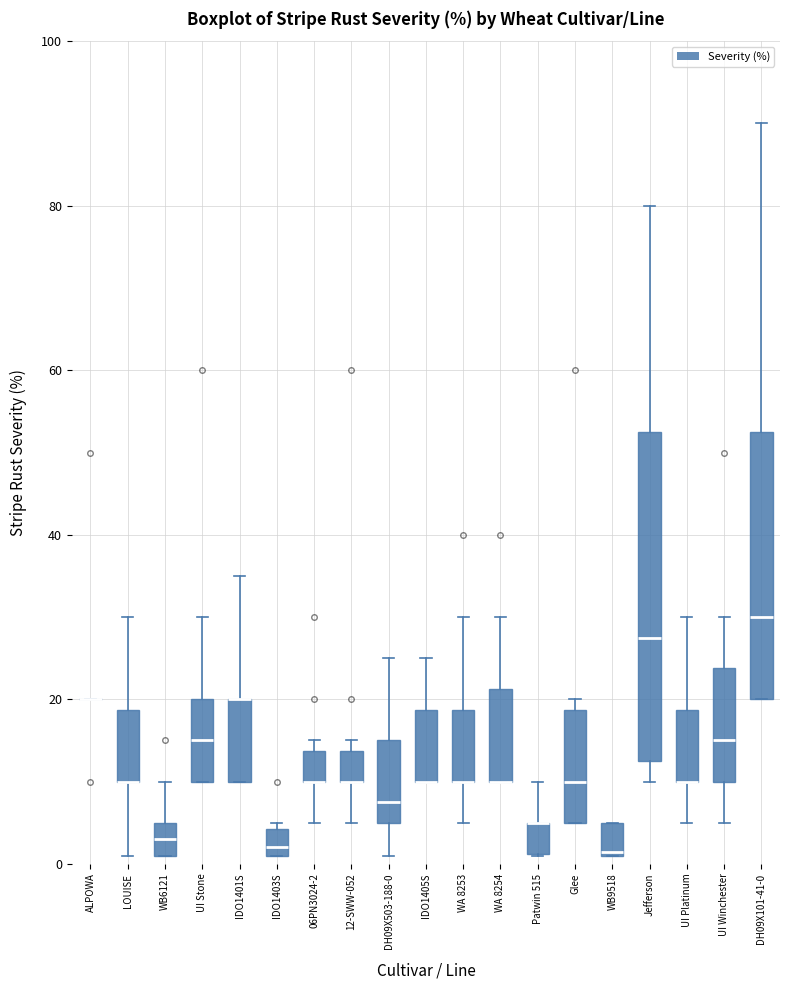

Reading left to right, read every box against the y-axis: the position of its median line, the range the box covers, and the ends of its whiskers. The values are not printed on the chart, so give them approximately, as read against the axis.

ALPOWA: box collapsed to a line at 20, whiskers 20 to 20
LOUISE: median 10 (drawn on the box's lower edge), box 10 to 18, whiskers 2 to 30
WB6121: median 4, box 2 to 6, whiskers 2 to 10
UI Stone: median 16, box 10 to 20, whiskers 10 to 30
IDO1401S: median 20 (drawn on the box's upper edge), box 10 to 20, whiskers 10 to 36
IDO1403S: median 2 (just above the box's lower edge), box 2 to 4, whiskers 2 to 6
06PN3024-2: median 10 (drawn on the box's lower edge), box 10 to 14, whiskers 6 to 16
12-SWW-052: median 10 (drawn on the box's lower edge), box 10 to 14, whiskers 6 to 16
DH09X503-188-0: median 8, box 6 to 16, whiskers 2 to 26
IDO1405S: median 10 (drawn on the box's lower edge), box 10 to 18, whiskers 10 to 26
WA 8253: median 10 (drawn on the box's lower edge), box 10 to 18, whiskers 6 to 30
WA 8254: median 10 (drawn on the box's lower edge), box 10 to 22, whiskers 10 to 30
Patwin 515: median 6 (drawn on the box's upper edge), box 2 to 6, whiskers 2 to 10
Glee: median 10, box 6 to 18, whiskers 6 to 20
WB9518: median 2, box 2 to 6, whiskers 2 to 6
Jefferson: median 28, box 12 to 52, whiskers 10 to 80
UI Platinum: median 10 (drawn on the box's lower edge), box 10 to 18, whiskers 6 to 30
UI Winchester: median 16, box 10 to 24, whiskers 6 to 30
DH09X101-41-0: median 30, box 20 to 52, whiskers 20 to 90